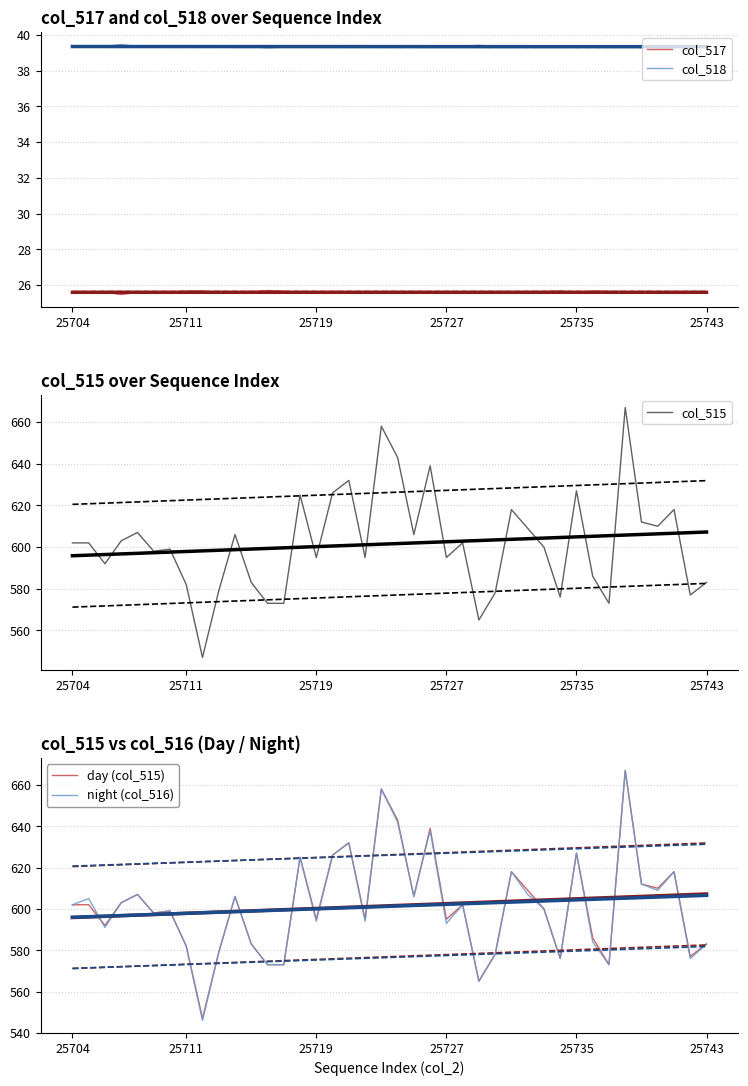

Which series has the widest spread of values?

night (col_516)